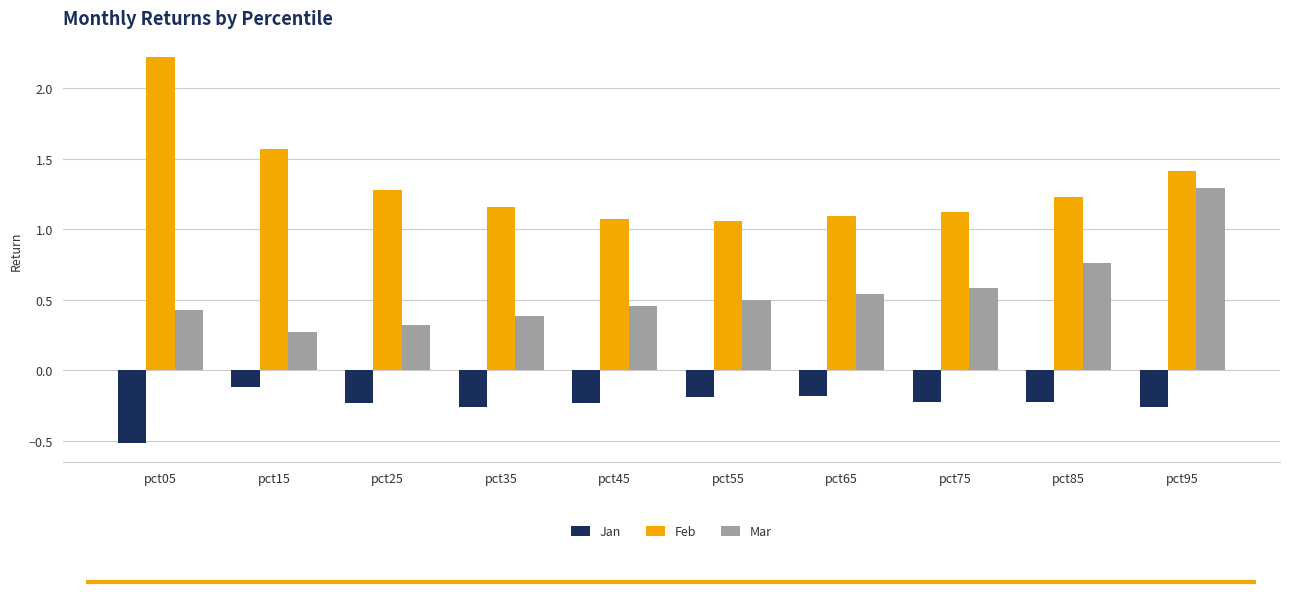

What is the sum of all Feb values?

13.2